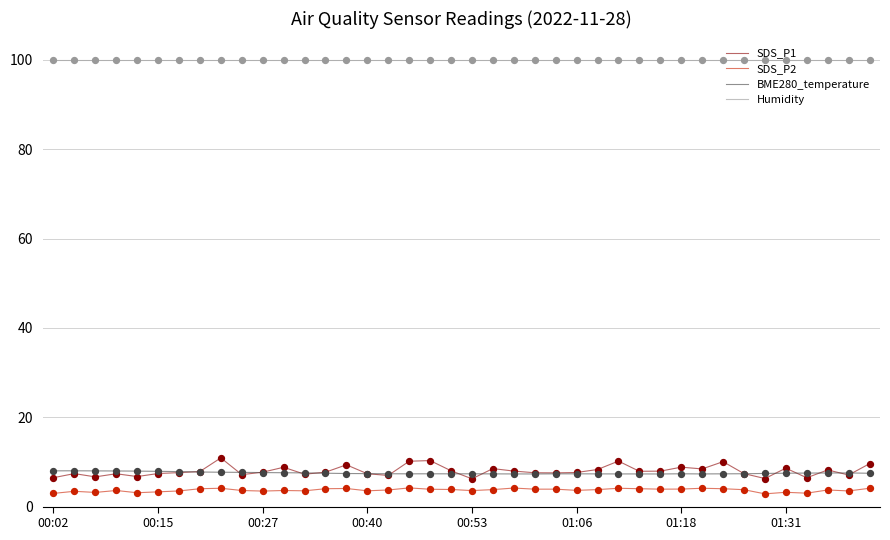

Which series has the widest spread of values?

SDS_P1